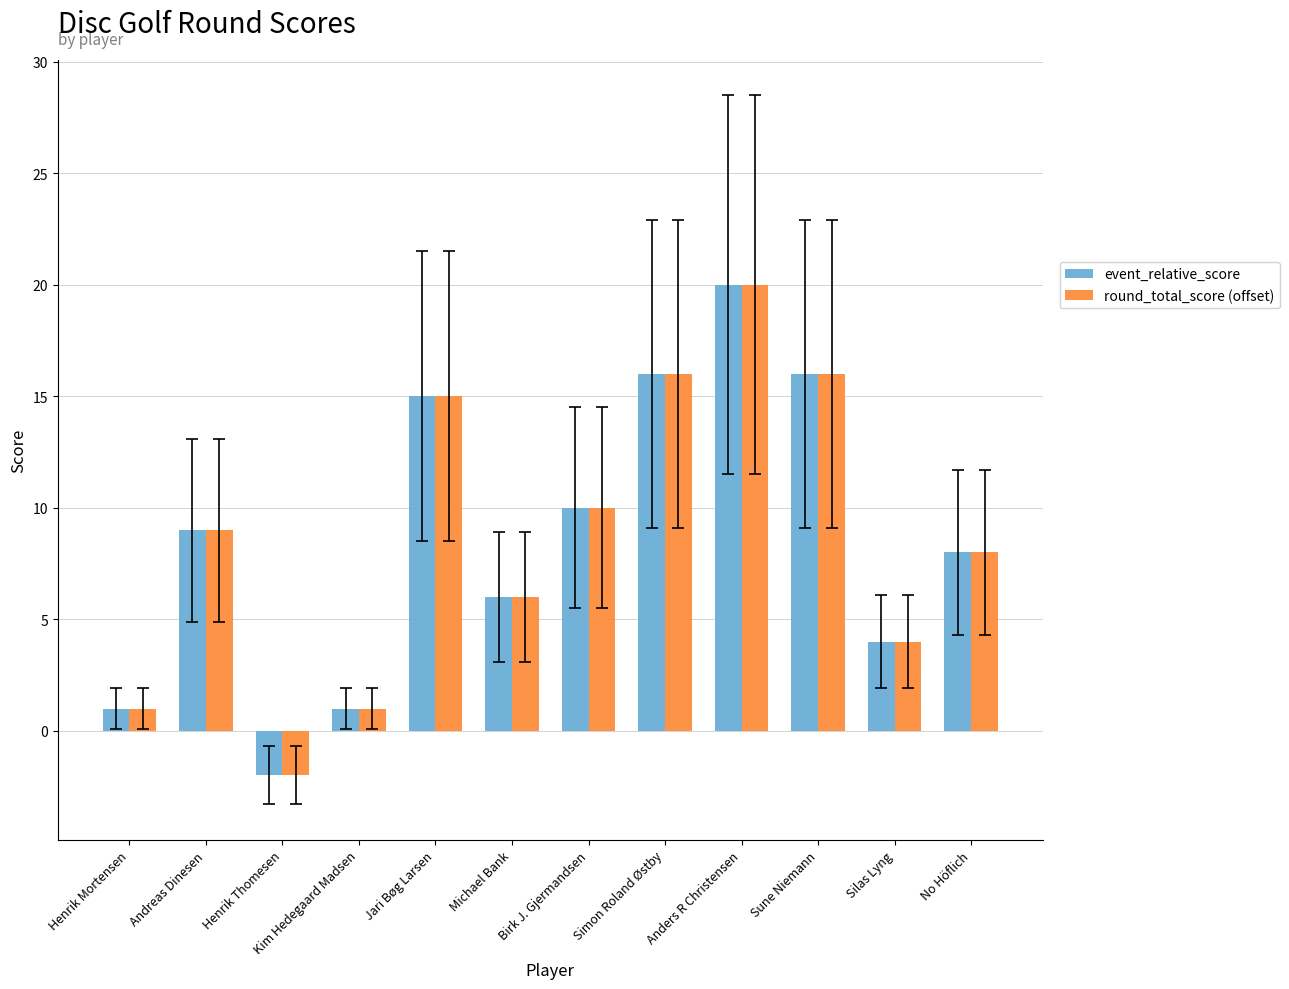

What is the difference between the second highest and second lowest values in the event_relative_score series?

15